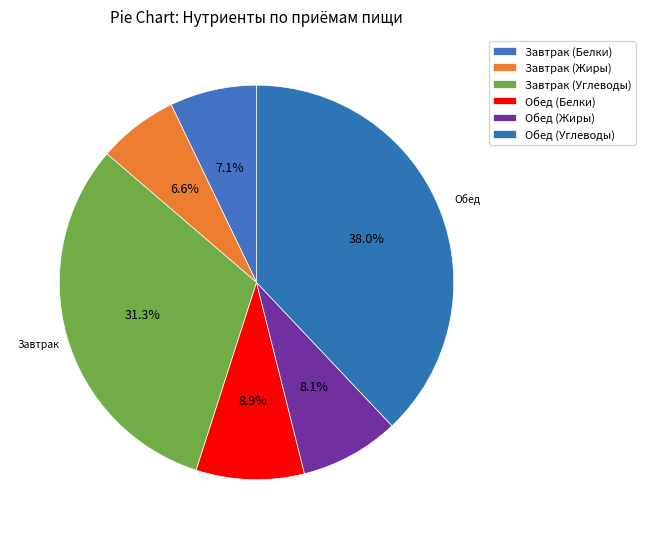

What is the total percentage of Завтрак (Жиры) and Завтрак (Белки)?

13.7%